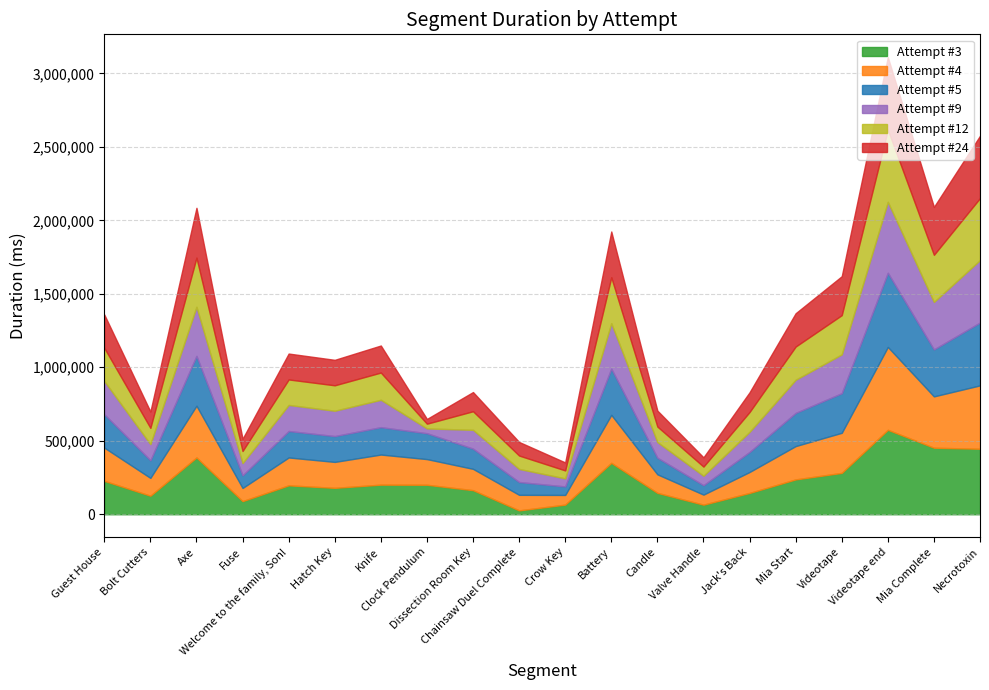

True or false: Attempt #5 has more than 0 points higher than both neighbors.

True